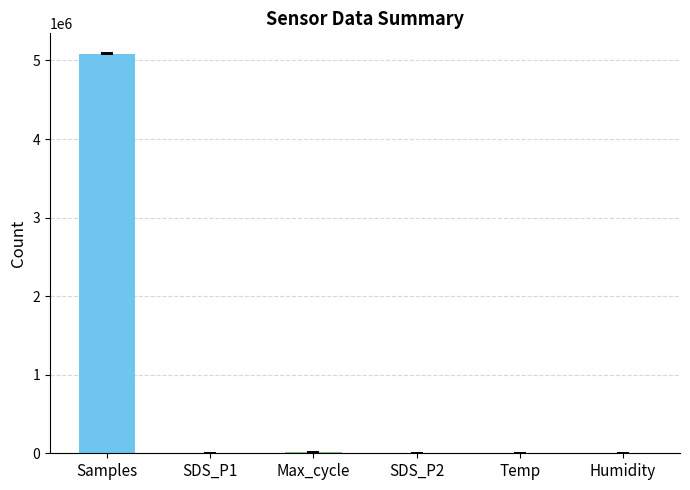

Reading left to right, list all the values displayed in this chart.

5083684.8	7.4	20136.8	4.0	14.1	99.9